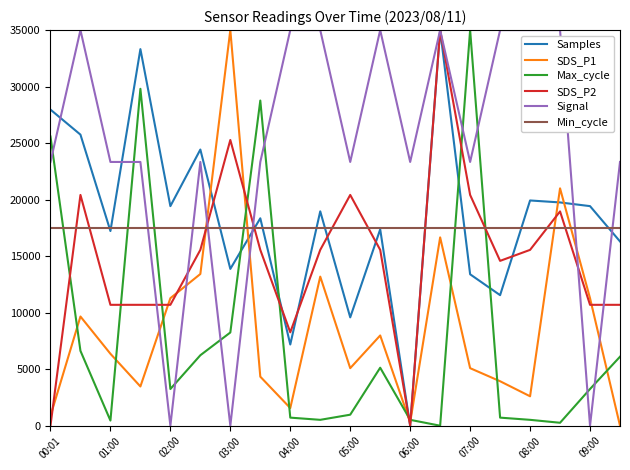

What is the maximum value shown in the chart?

35000.0